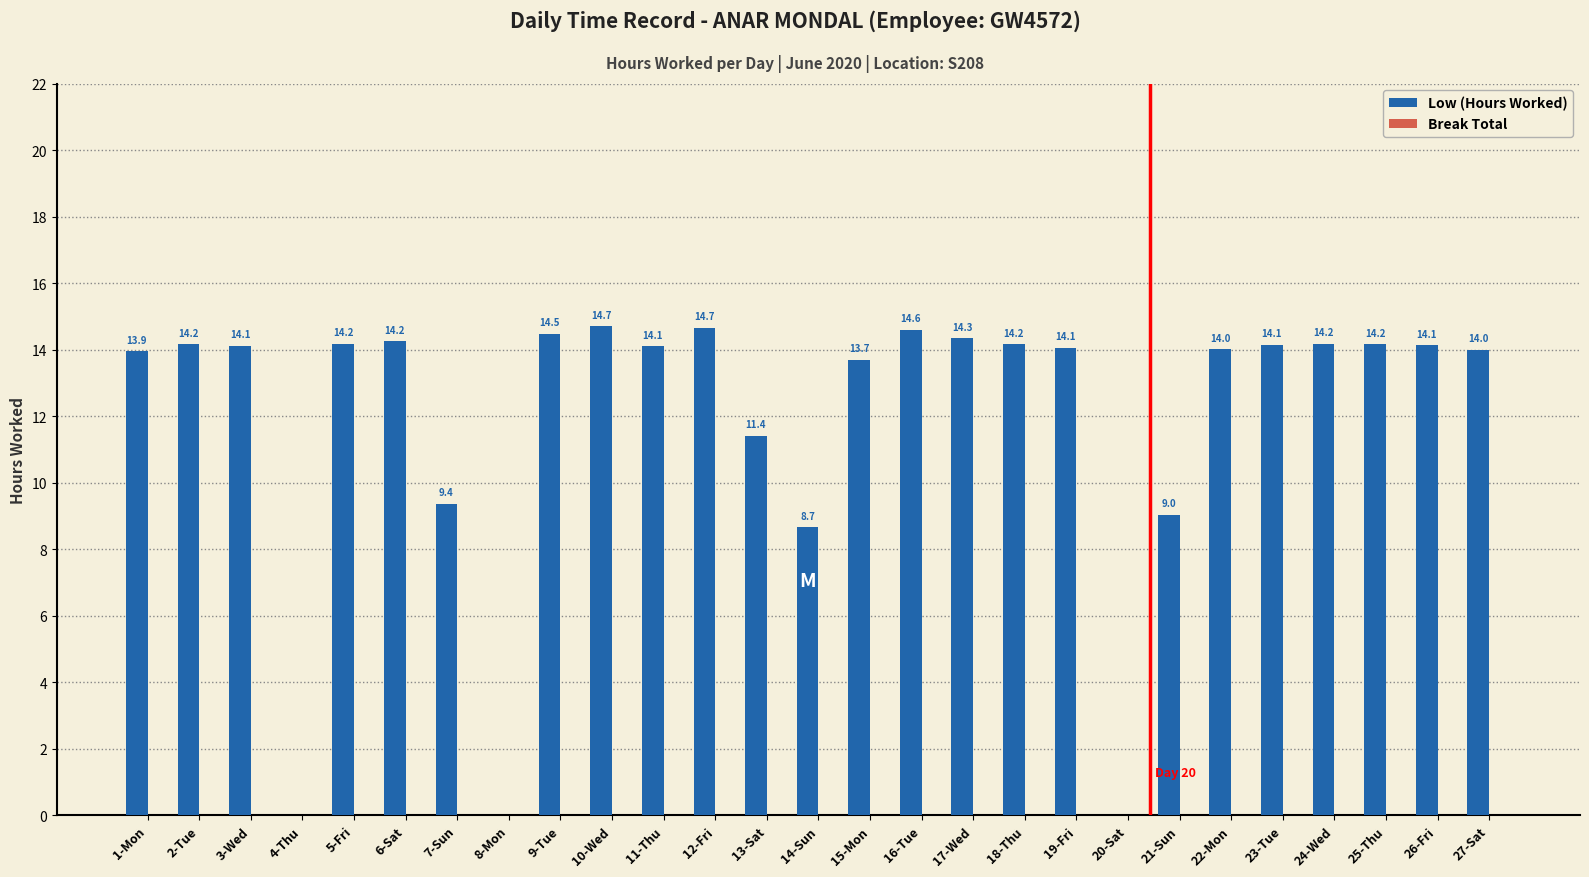

Approximately how many times larger is the value at 15-Mon compared to 16-Tue?

0.9